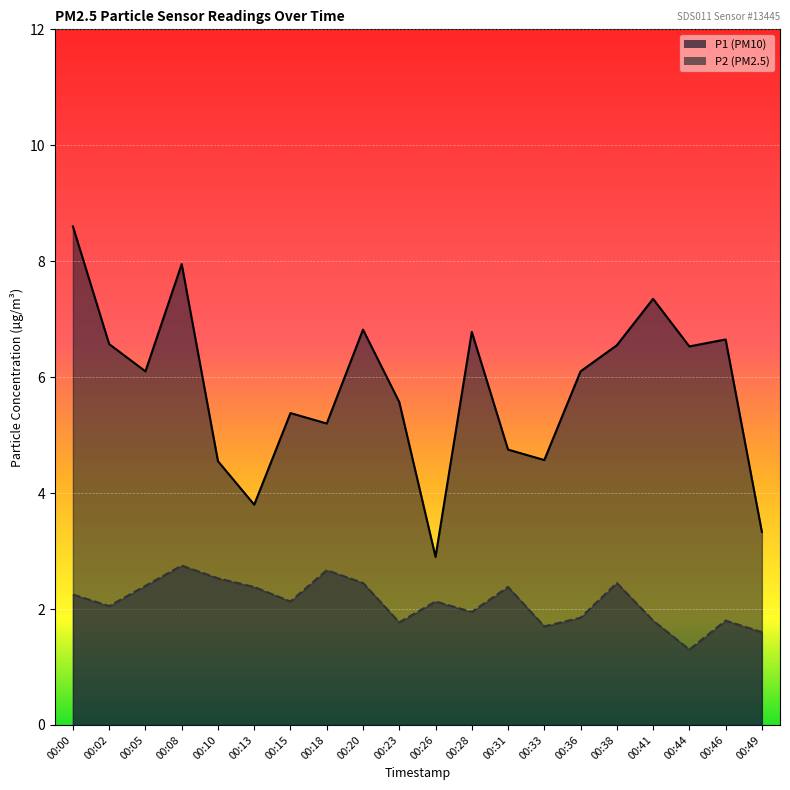

What is the approximate value of P1 at 00:26?

2.9